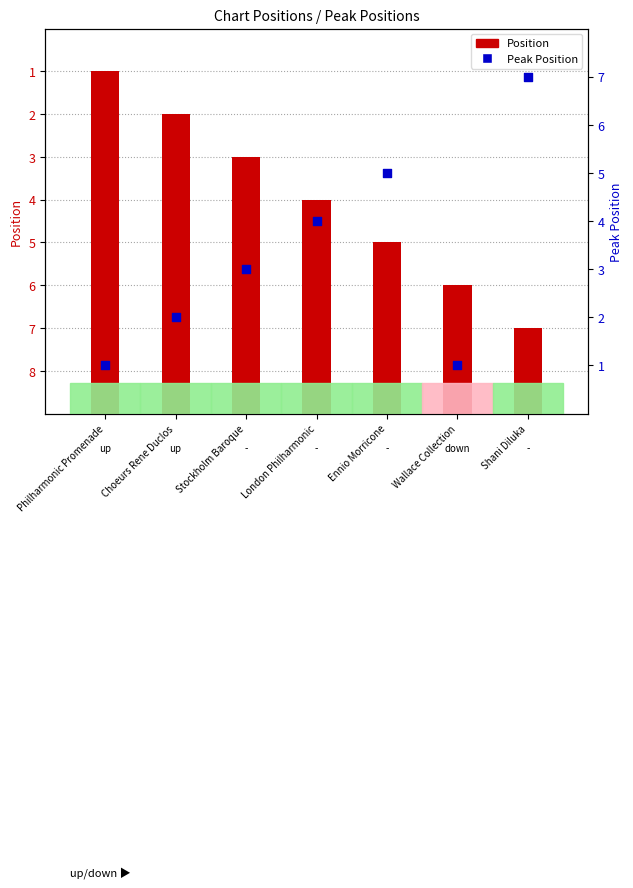

What are all the series names shown in the legend?

Position, Peak Position